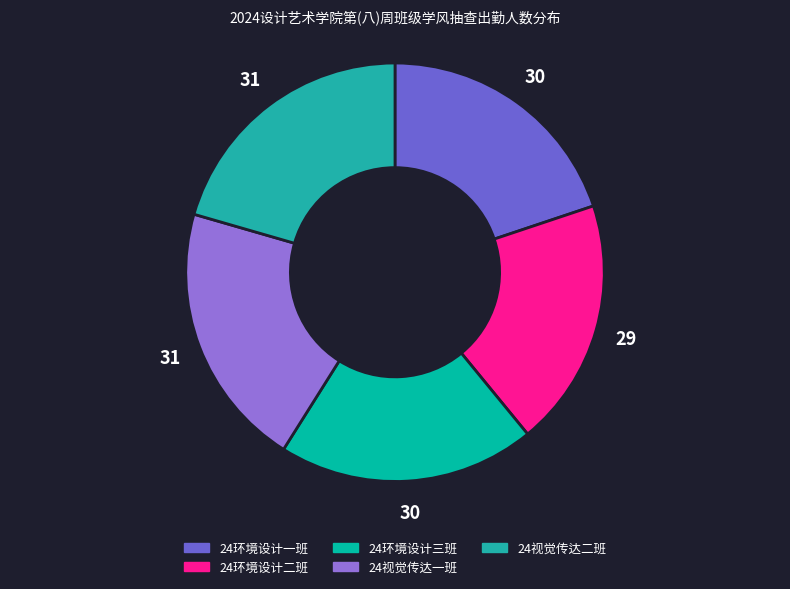

To the nearest percent, what is the difference between the 24视觉传达二班 and 24环境设计一班 slice percentages?

1%